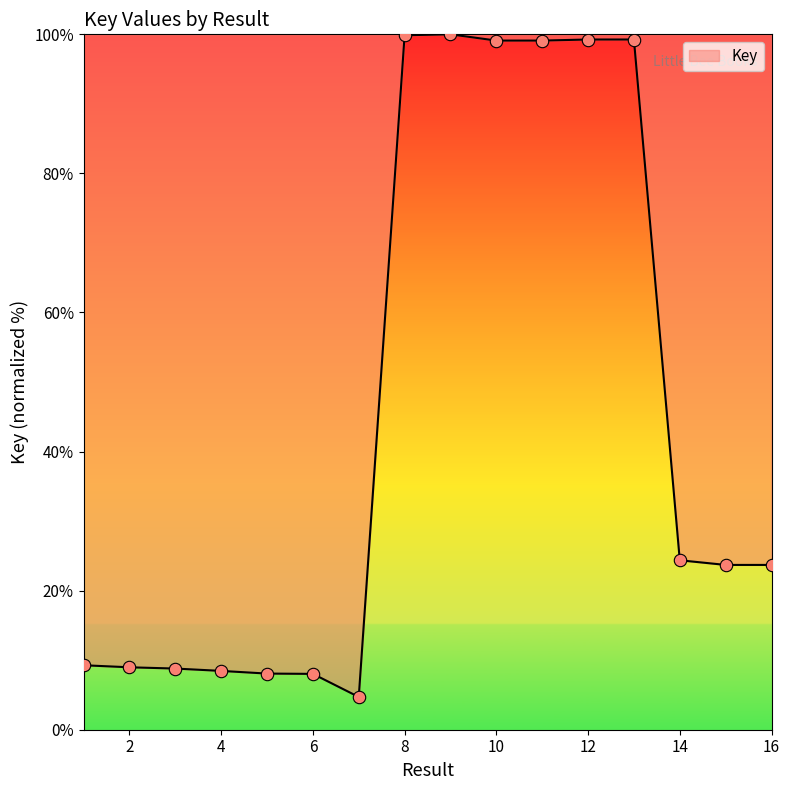

What is the difference between the maximum and minimum values?

95.3